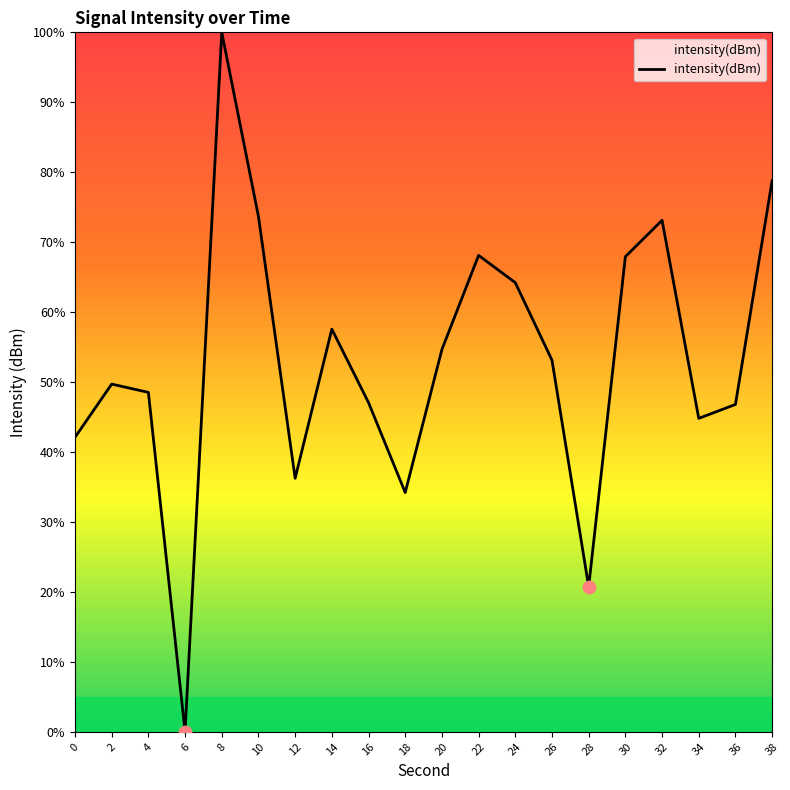

What is the ratio of the value at 14 to the value at 34?

1.3